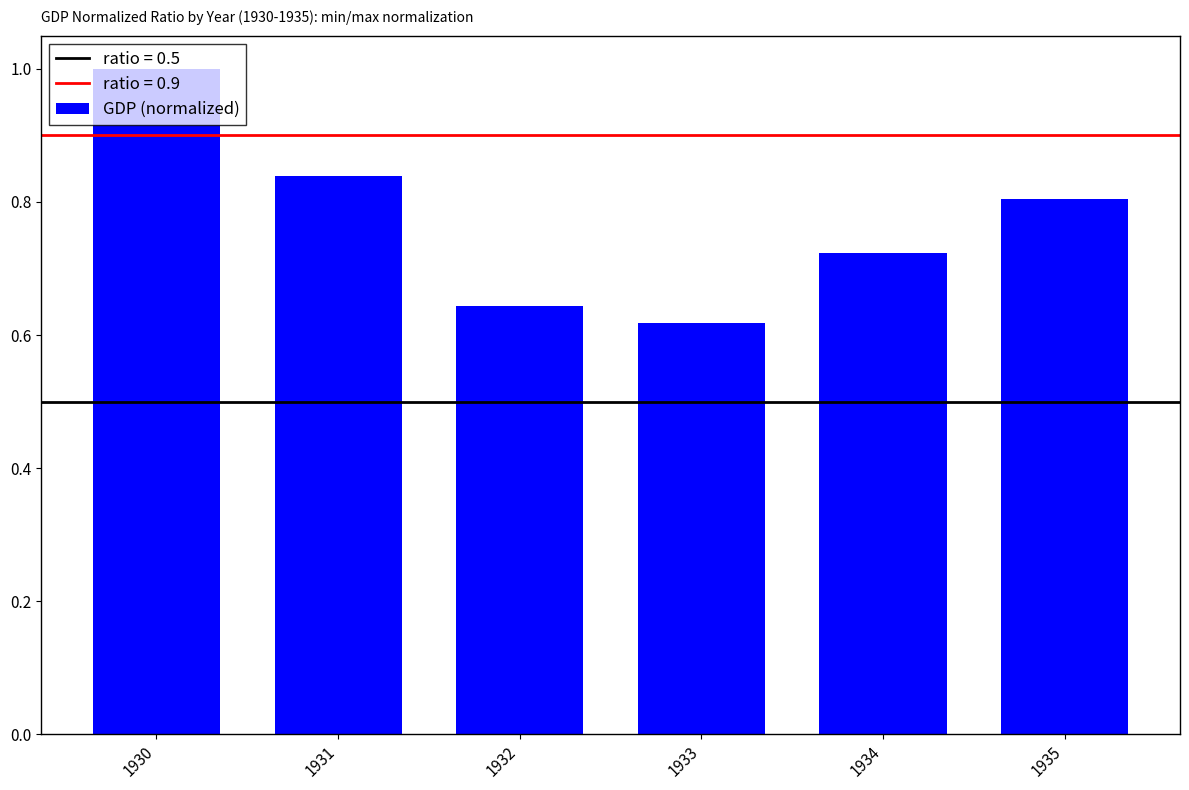

Does the chart contain any negative values?

No